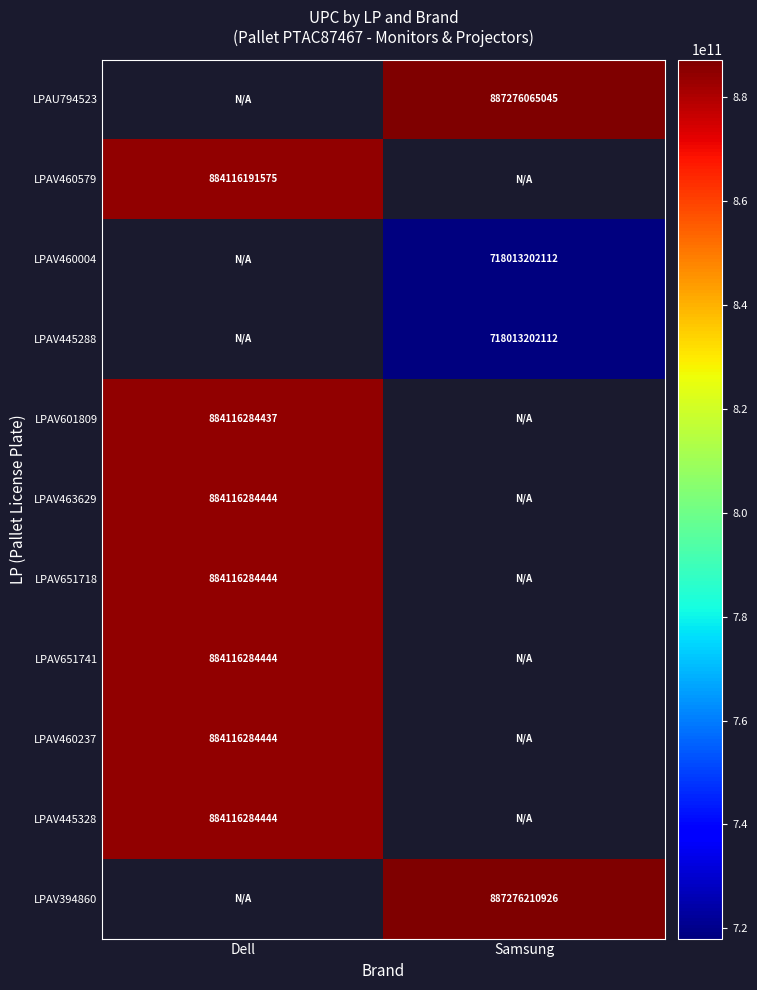

The LPAU794523 series shows 577180677904 at Samsung. True or false?

False